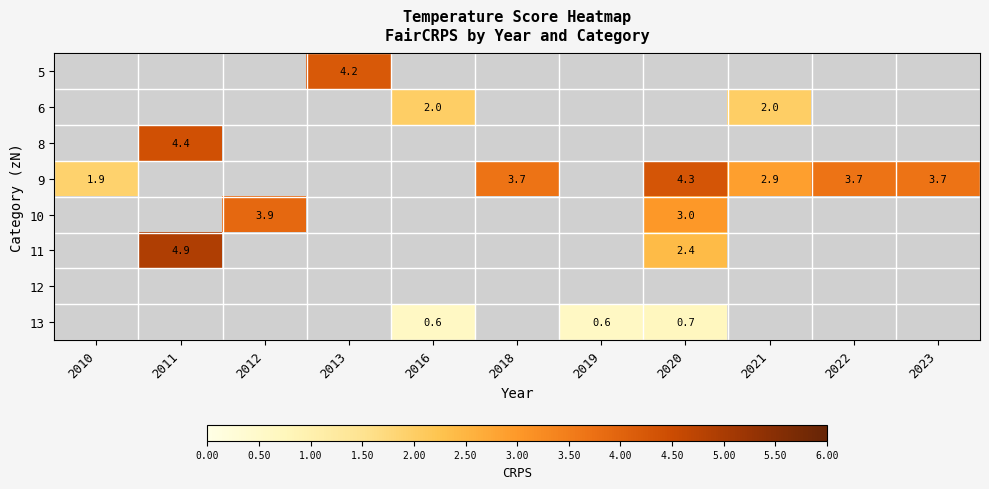

The 9 series shows 2.9 at 2021. True or false?

True